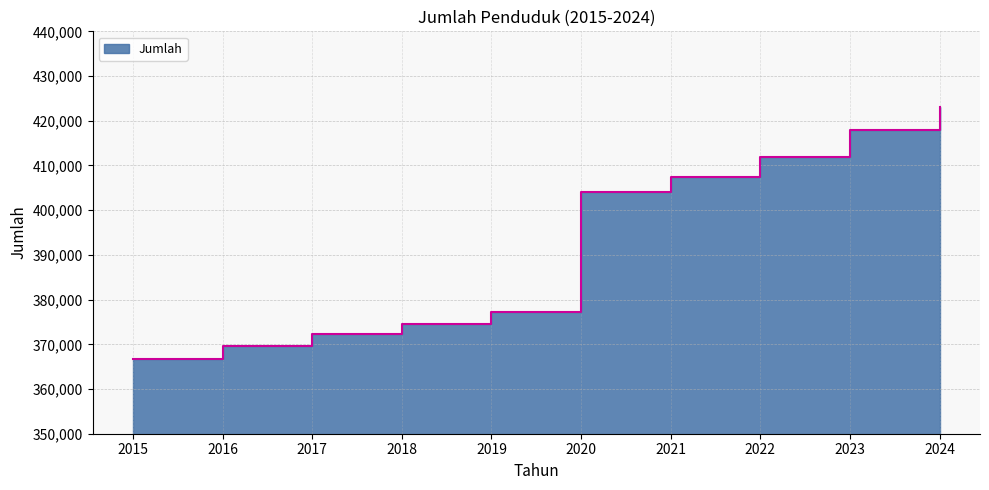

How many data points are less than 403994?

5